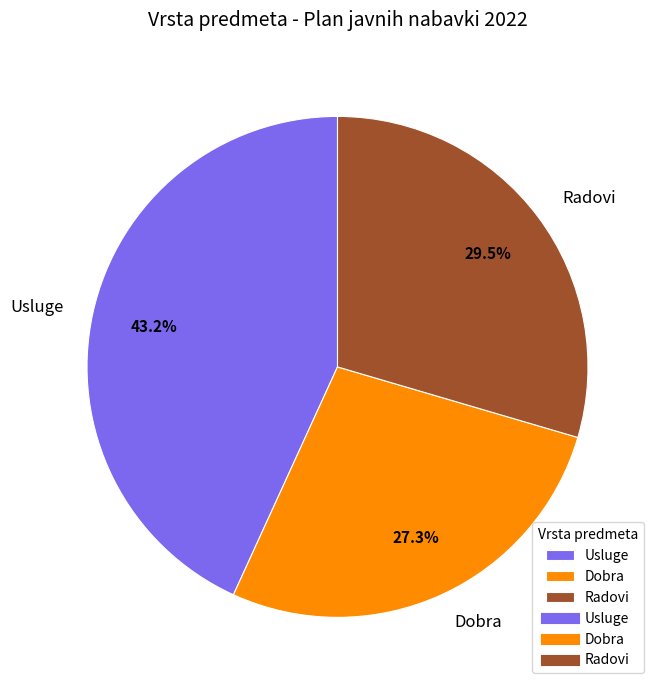

To the nearest percent, what is the difference between the largest and smallest slice percentages?

16%